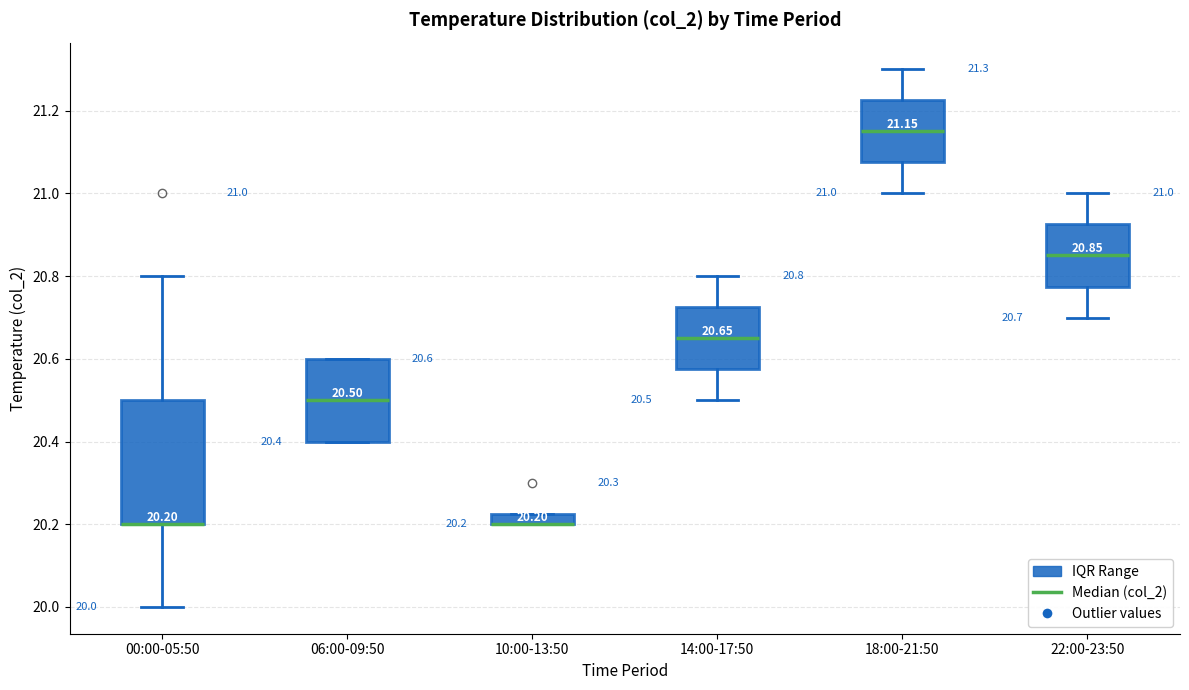

Comparing the boxes themselves (not the whiskers), which one is the tallest?

00:00-05:50